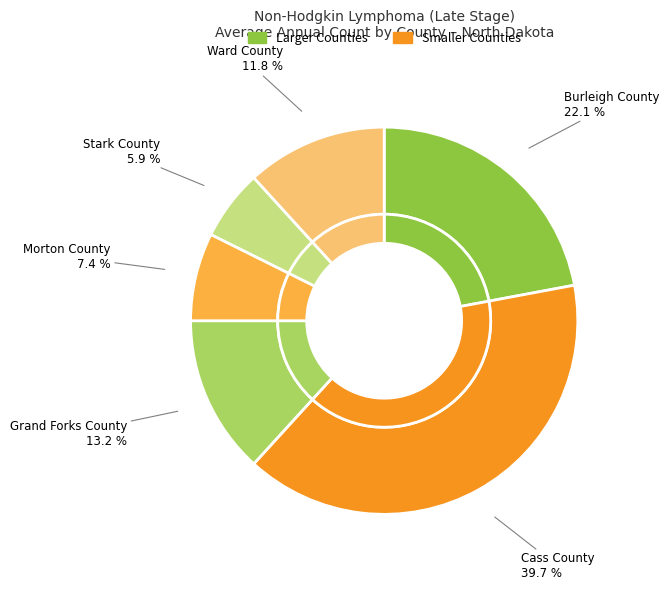

How many segments does this pie chart have?

6